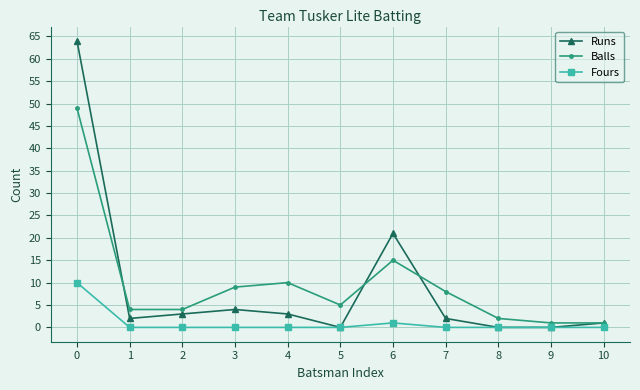

Between 5 and 10, which series saw the biggest shift?

Balls